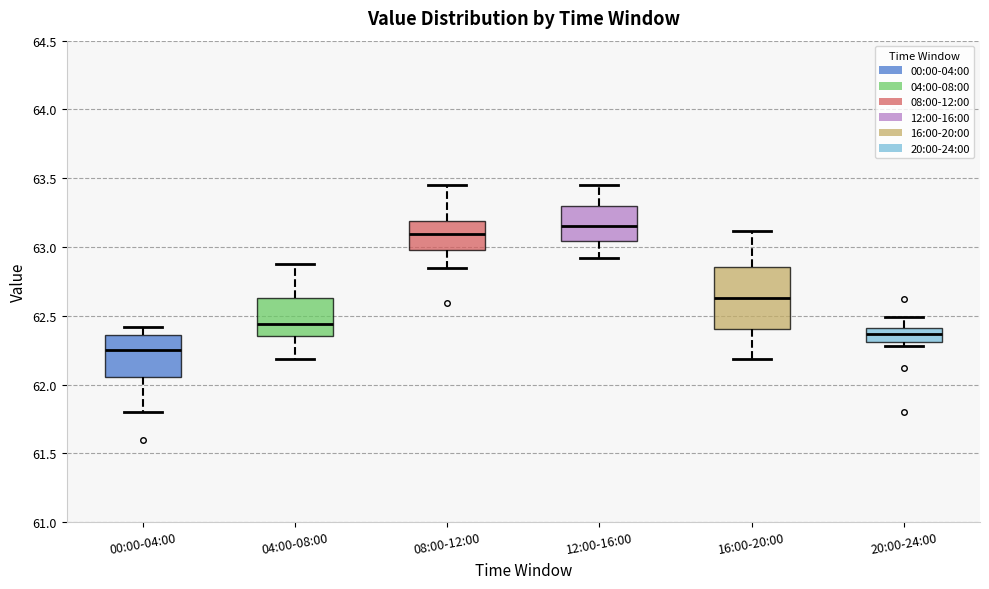

Which box's median line is the lowest?

00:00-04:00